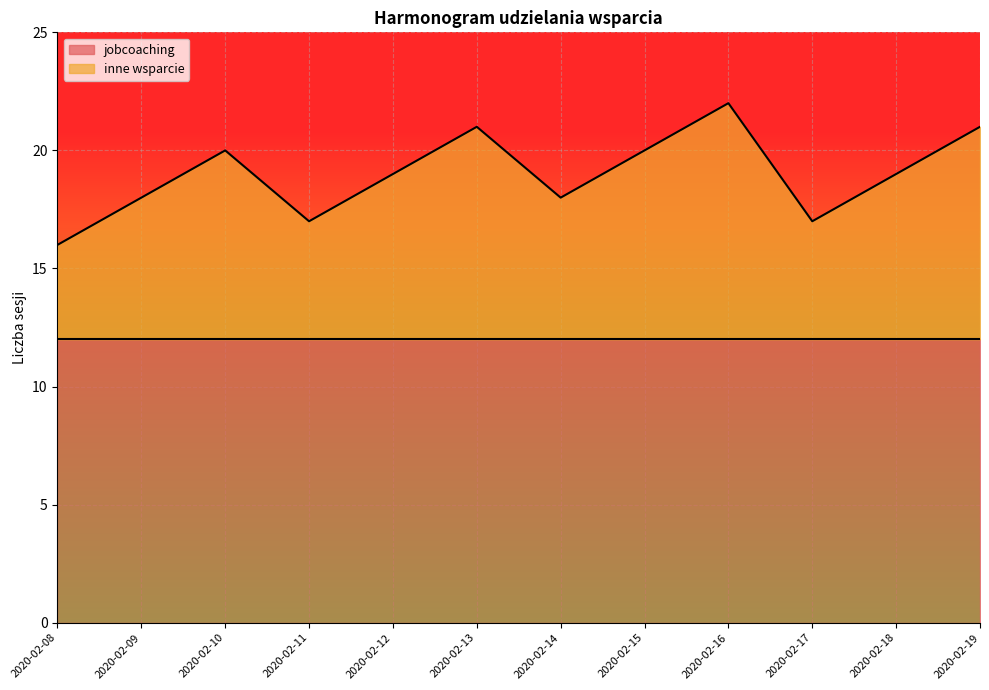

Rank the categories by value from highest to lowest.

2020-02-16, 2020-02-13, 2020-02-19, 2020-02-10, 2020-02-15, 2020-02-12, 2020-02-18, 2020-02-09, 2020-02-14, 2020-02-11, 2020-02-17, 2020-02-08